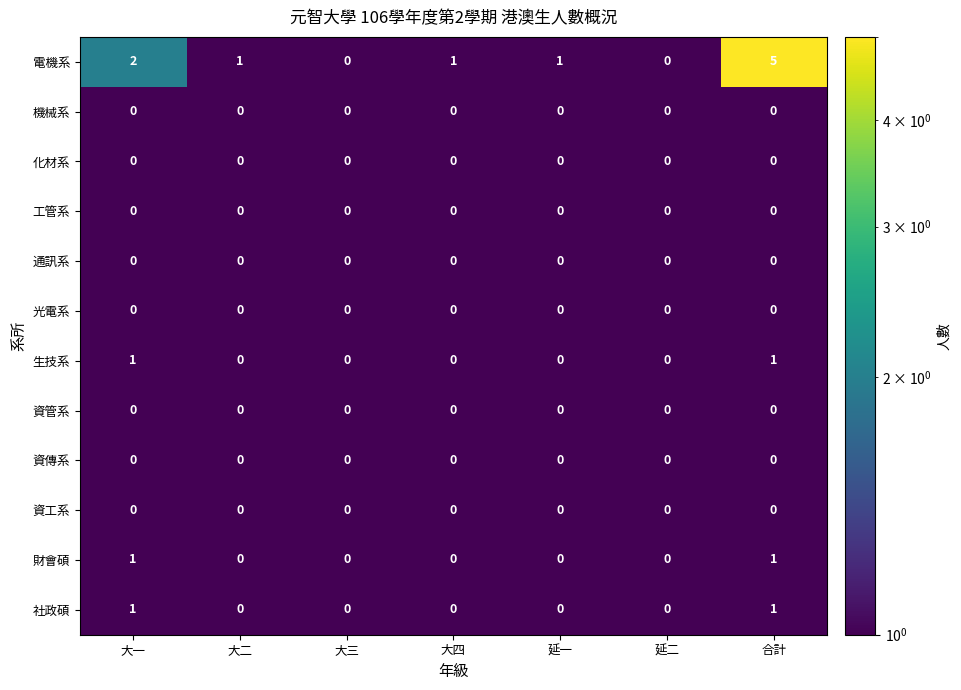

Is the value of 化材系 at 大一 greater than the value of 社政碩 at 合計?

No